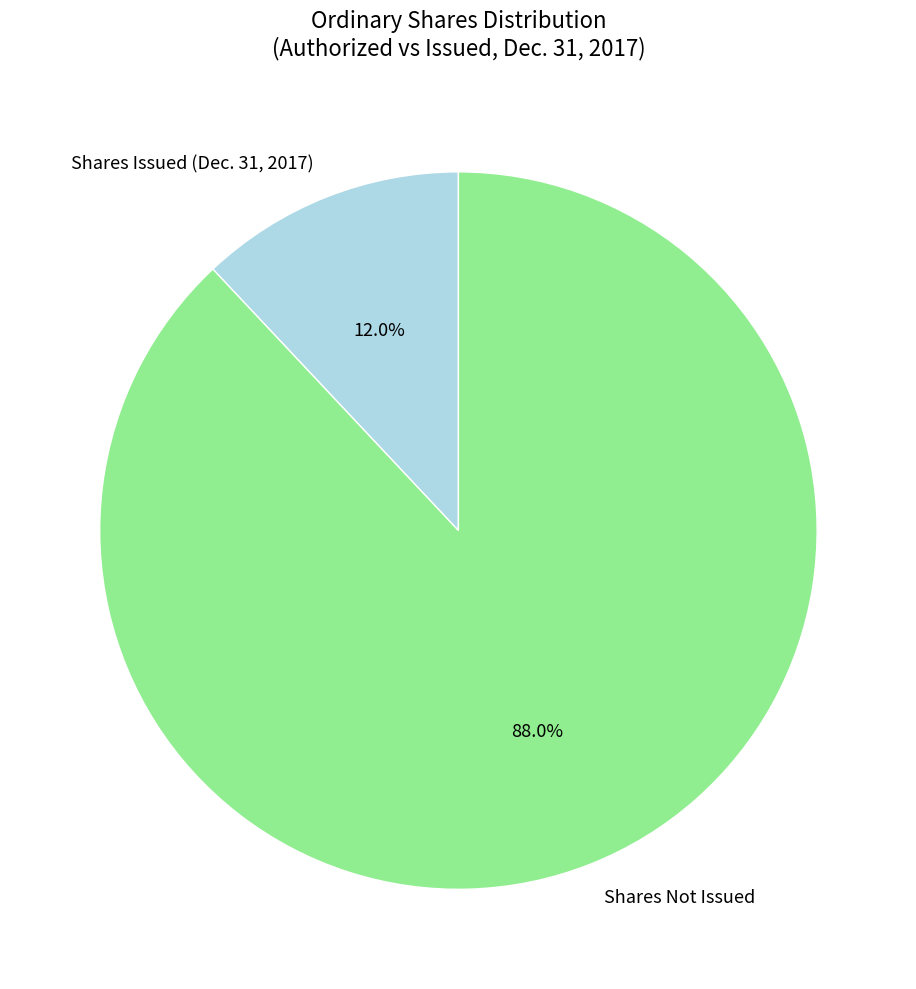

How many segments does this pie chart have?

2